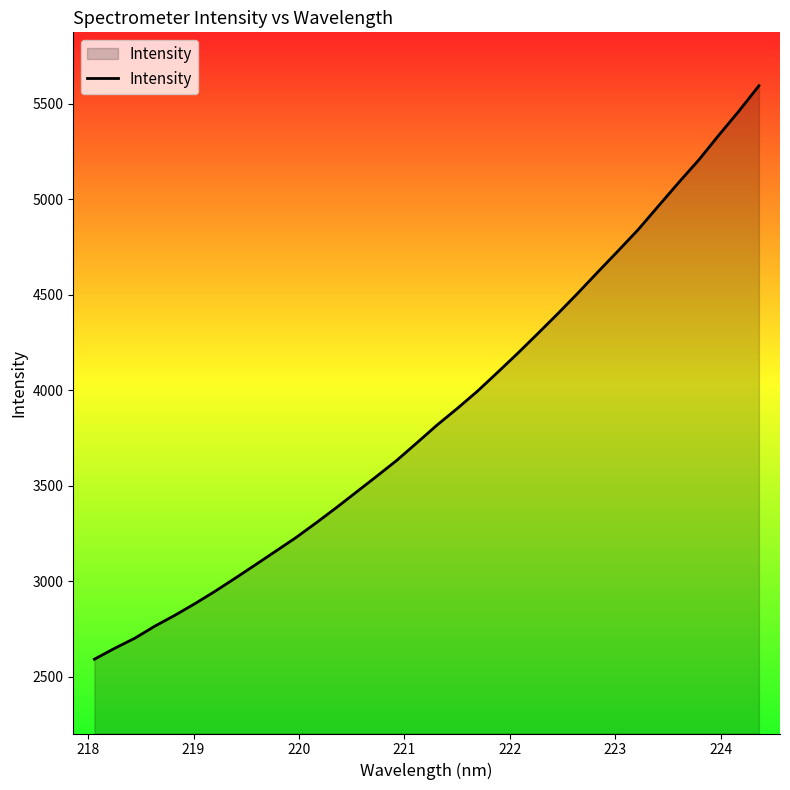

What is the greatest value displayed?

5594.4